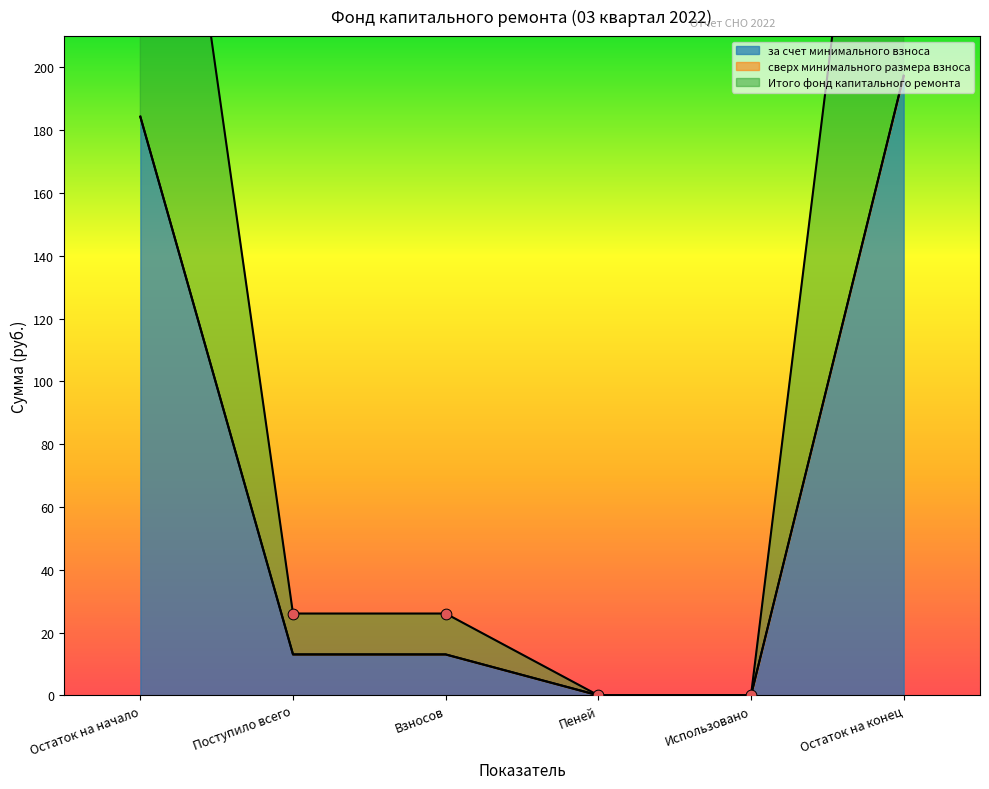

Which series reaches the minimum Y coordinate?

за счет минимального взноса